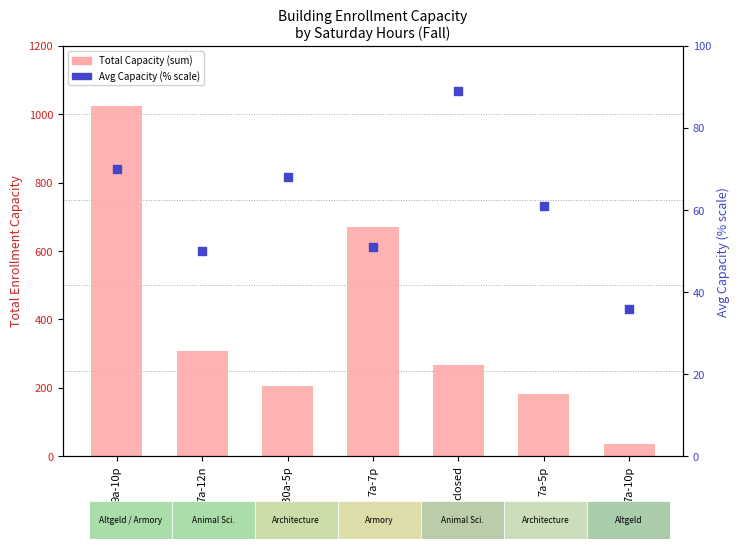

Is the value of Avg Capacity (percentile) at 6:30a-5p greater than the value of Total Capacity (sum) at 9a-10p?

No